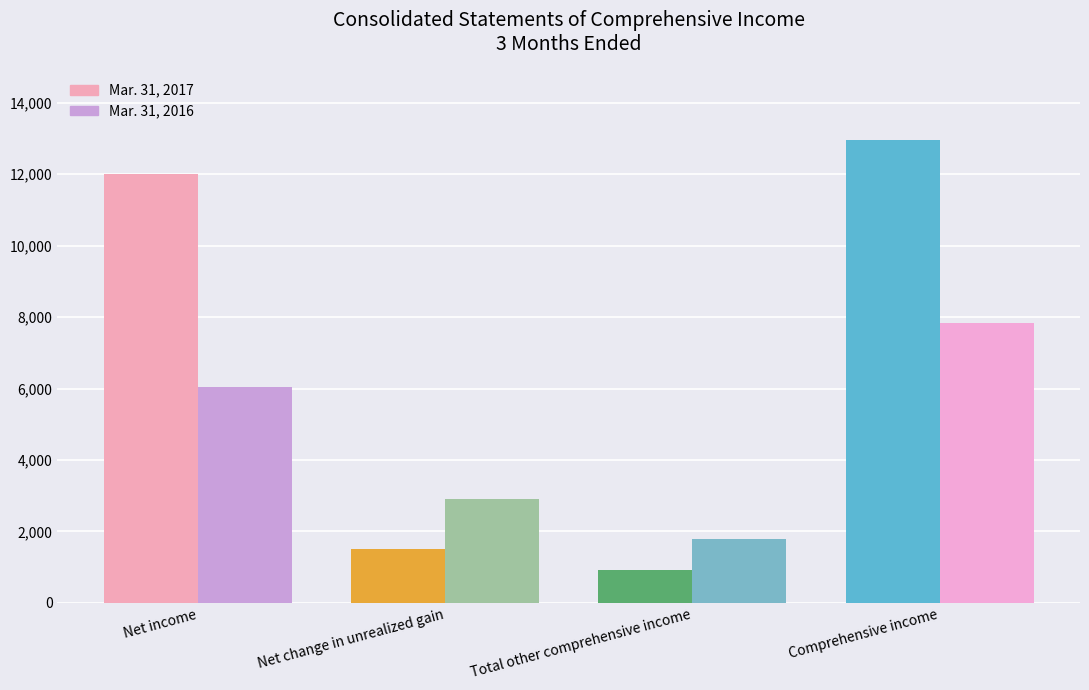

Which series has the largest total across all categories?

Mar. 31, 2017